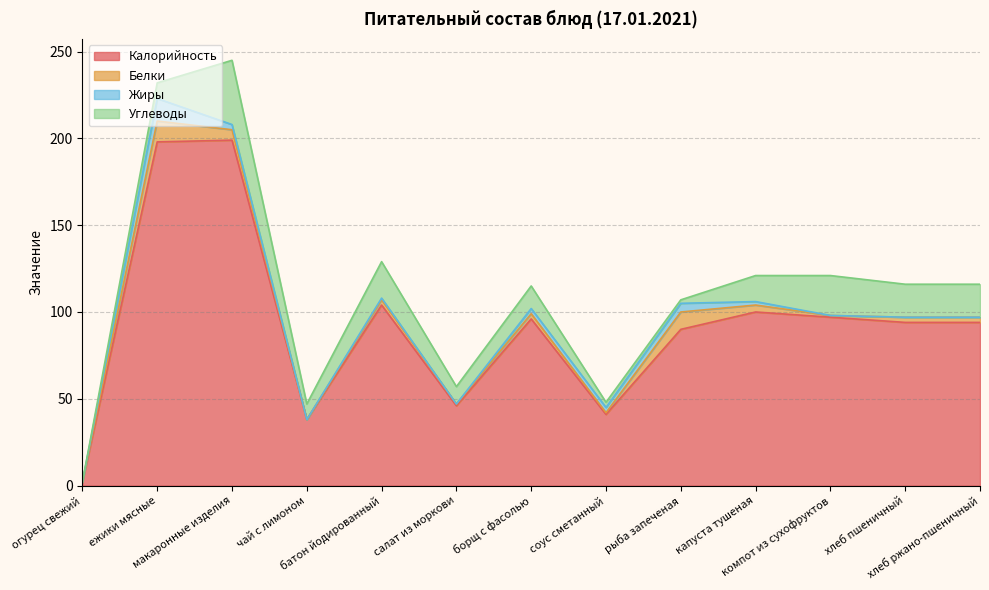

Which series has the largest total across all categories?

Калорийность